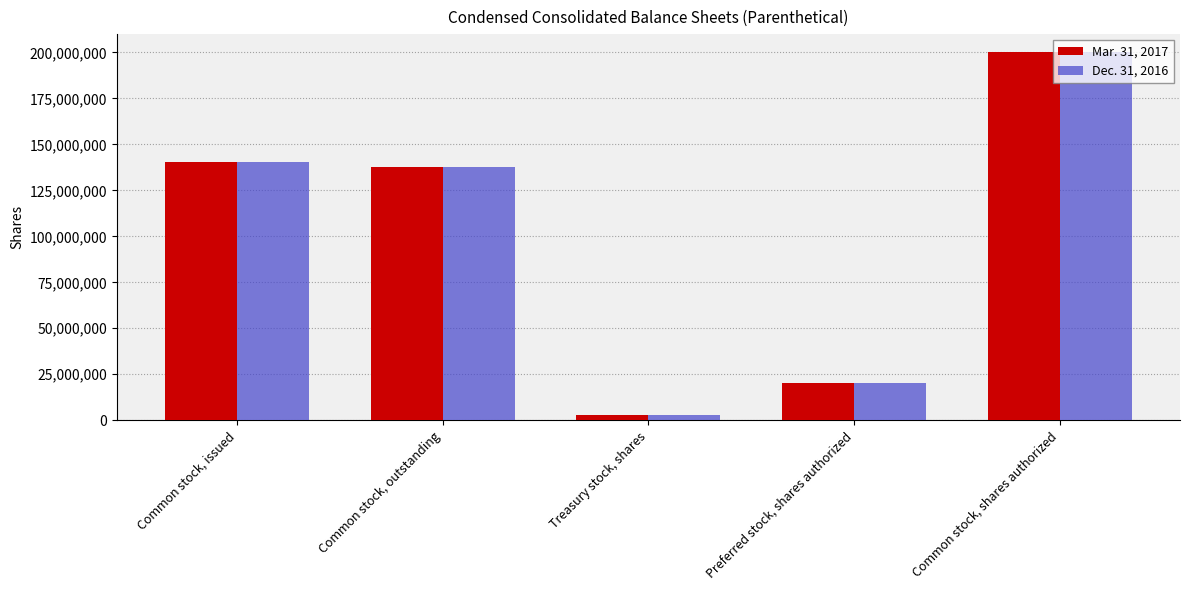

At how many categories does at least one series exceed 134275571?

3